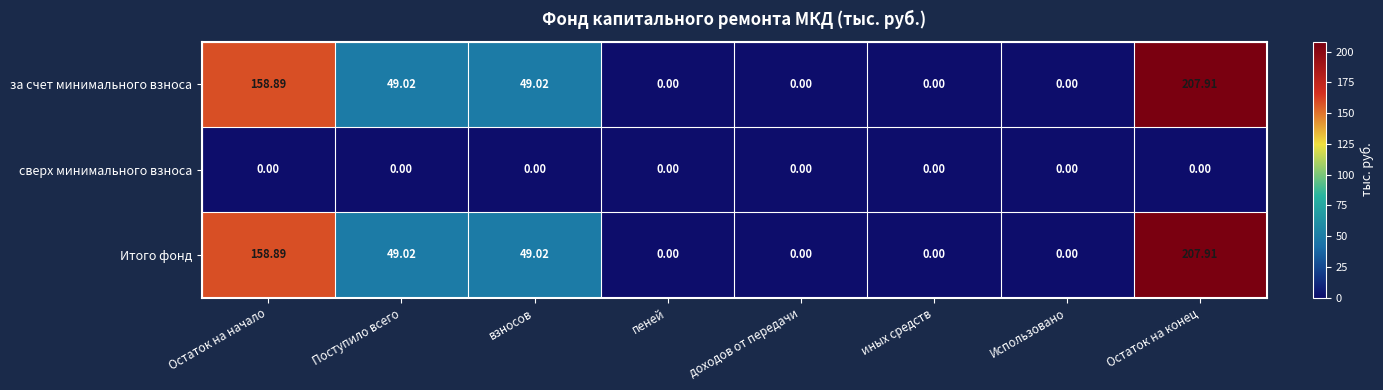

At which category is the sum across all series the highest?

Остаток на конец